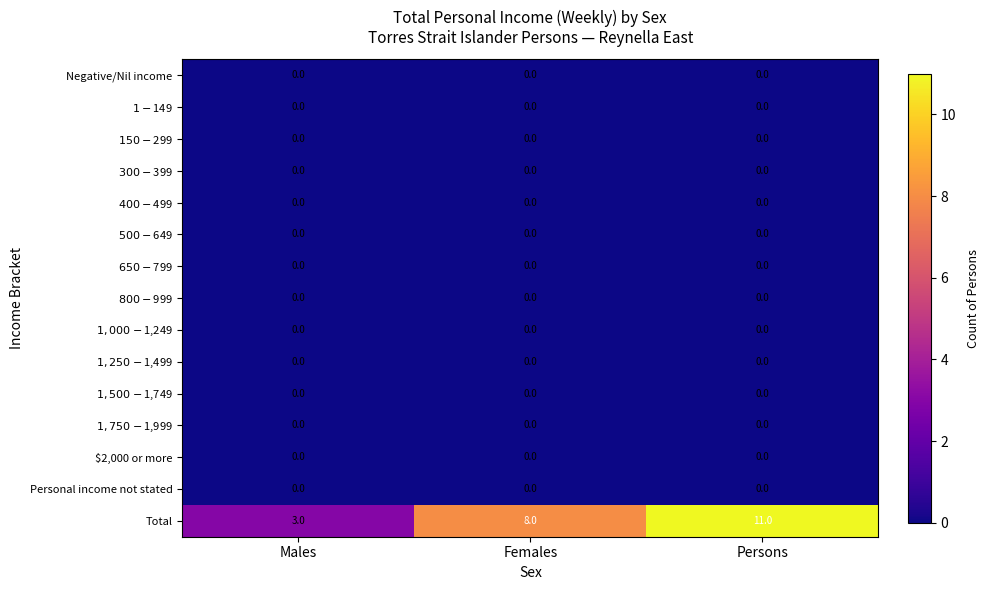

Which series has the largest total across all categories?

Total